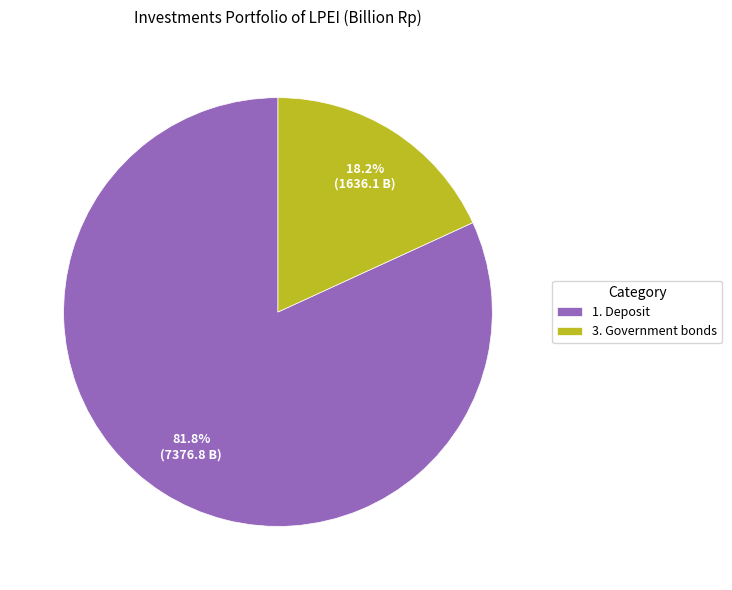

Between 3. Government bonds and 1. Deposit, which is larger?

1. Deposit